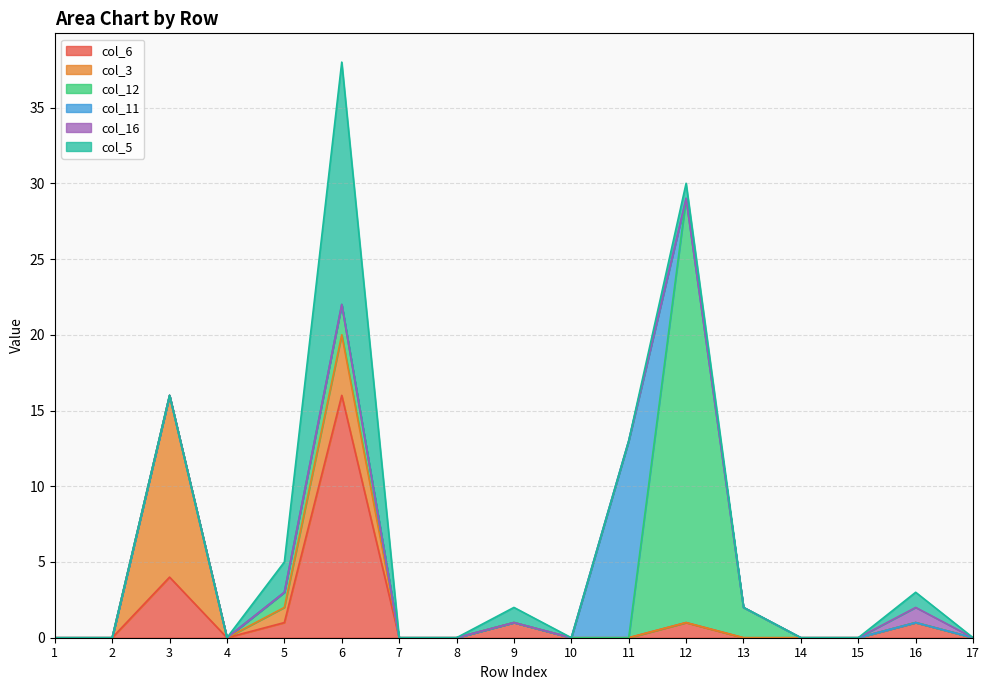

True or false: col_16 and col_11 cross at least once.

False